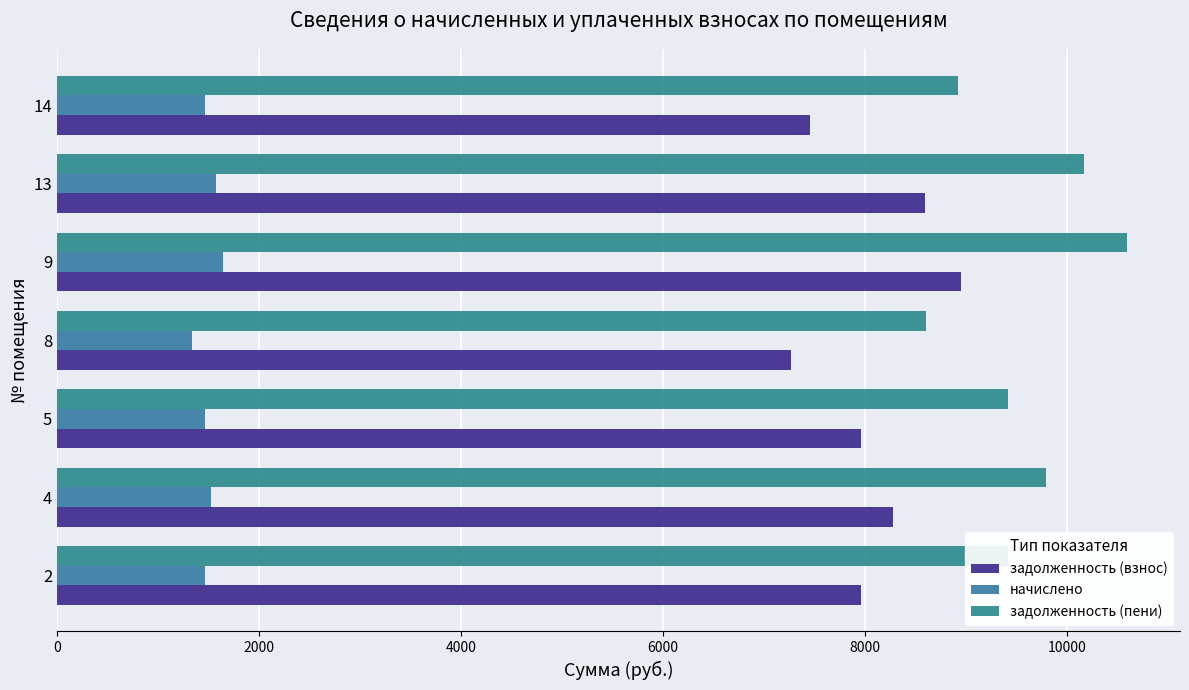

Which series has the widest spread of values?

задолженность (пени)